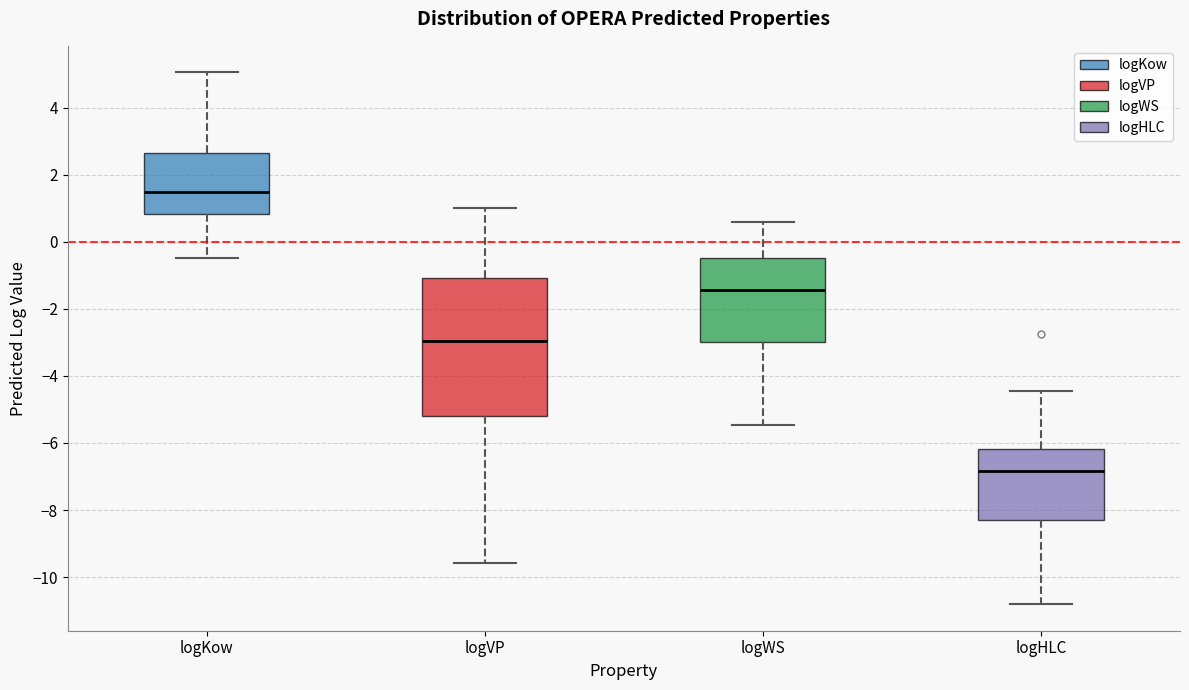

Reading left to right, read every box against the y-axis: the position of its median line, the range the box covers, and the ends of its whiskers. The values are not printed on the chart, so give them approximately, as read against the axis.

logKow: median 1.6, box 0.8 to 2.6, whiskers -0.4 to 5.0
logVP: median -3.0, box -5.2 to -1.0, whiskers -9.6 to 1.0
logWS: median -1.4, box -3.0 to -0.4, whiskers -5.4 to 0.6
logHLC: median -6.8, box -8.2 to -6.2, whiskers -10.8 to -4.4